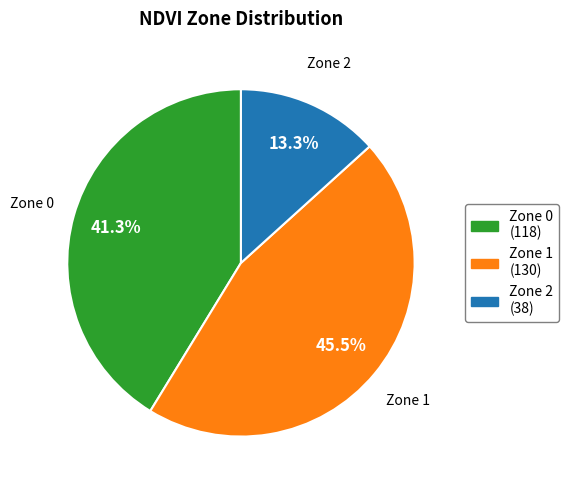

True or false: Zone 0 accounts for 41% of the total.

True